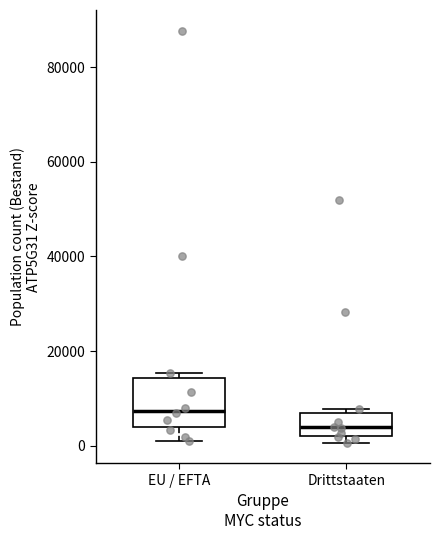

Reading left to right, read every box against the y-axis: the position of its median line, the range the box covers, and the ends of its whiskers. The values are not printed on the chart, so give them approximately, as read against the axis.

EU / EFTA: median 8000, box 4000 to 14000, whiskers 0 to 16000
Drittstaaten: median 4000, box 2000 to 8000, whiskers 0 to 8000 (just above the box's upper edge)